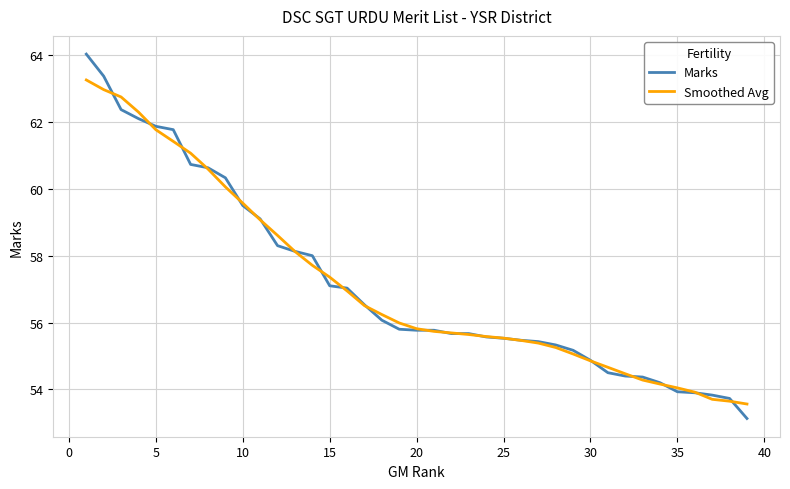

What is the difference between the second highest and minimum values in the Smoothed Avg series?

9.4